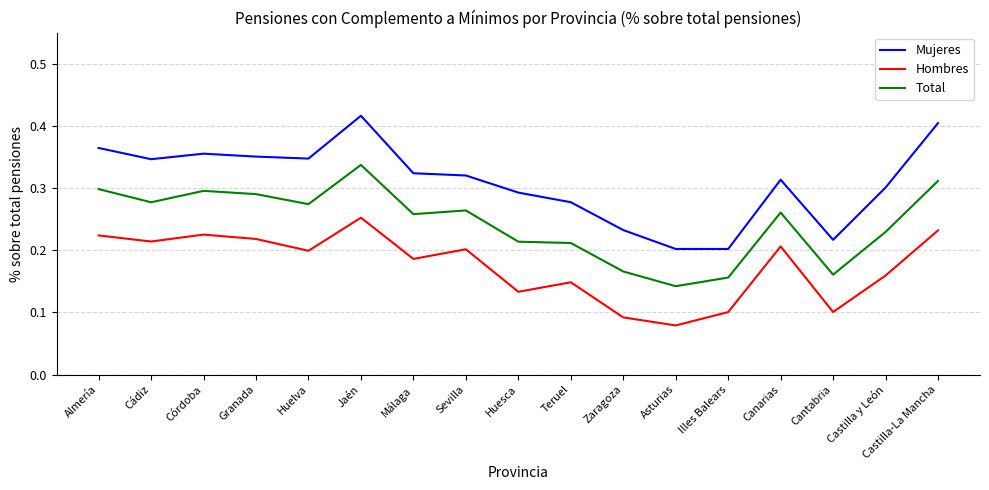

What position from the right is Zaragoza?

7